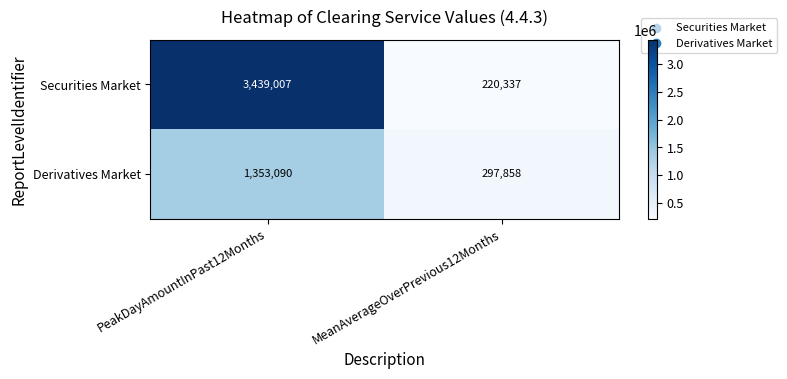

Which series has the largest total across all categories?

Securities Market